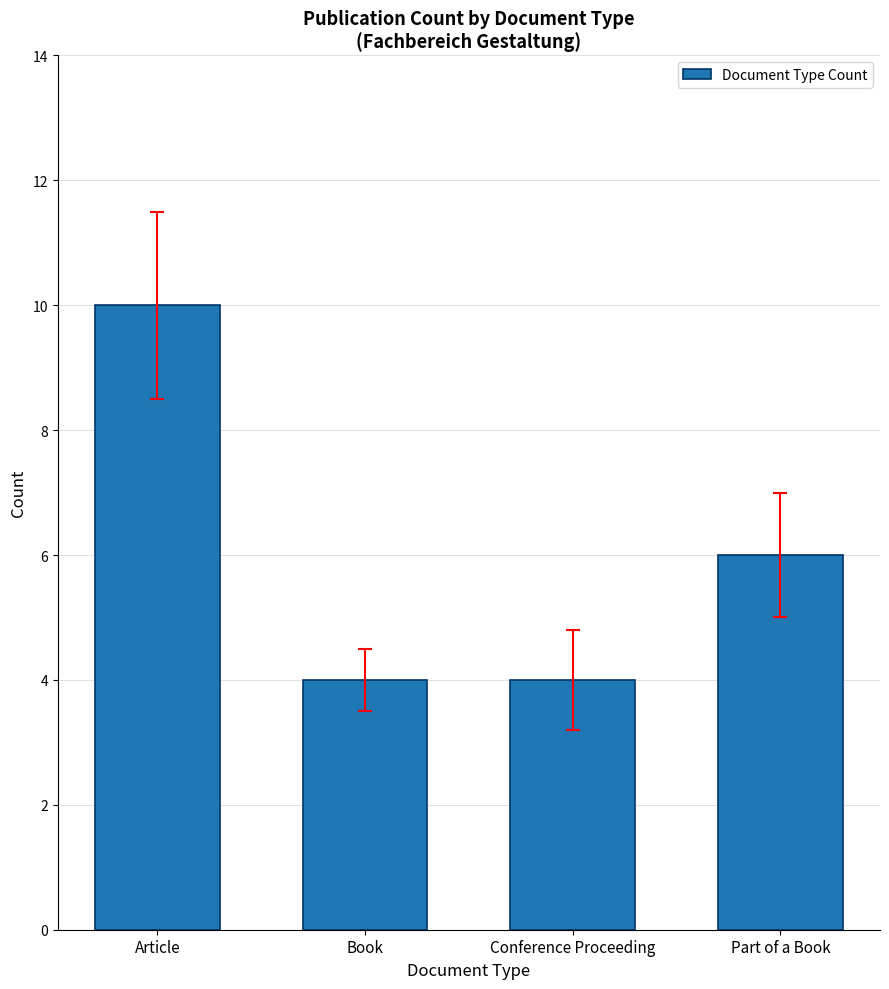

What is the difference between the maximum and second lowest values?

6